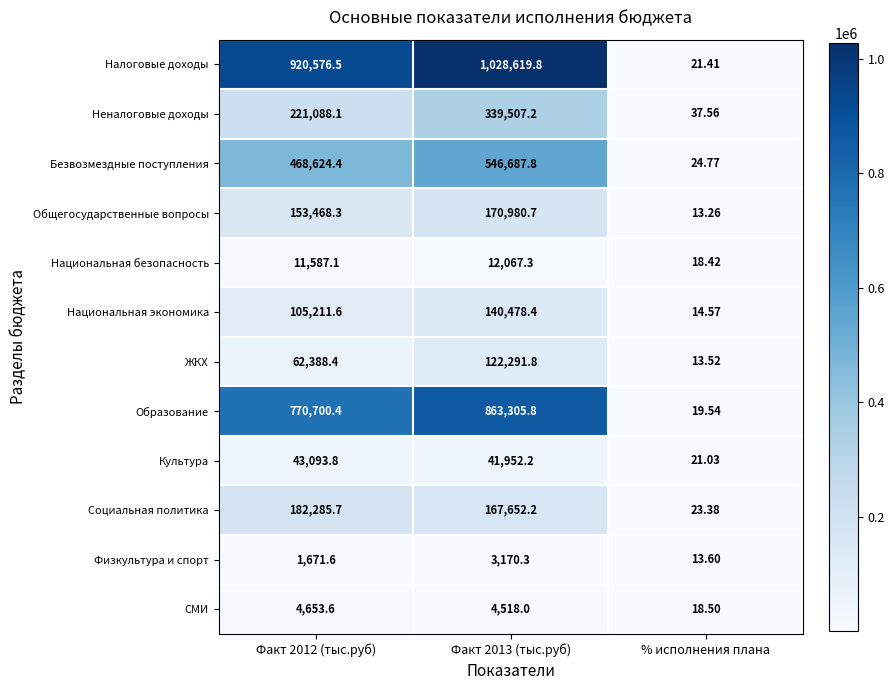

Which series has the largest range (max minus min)?

Налоговые доходы